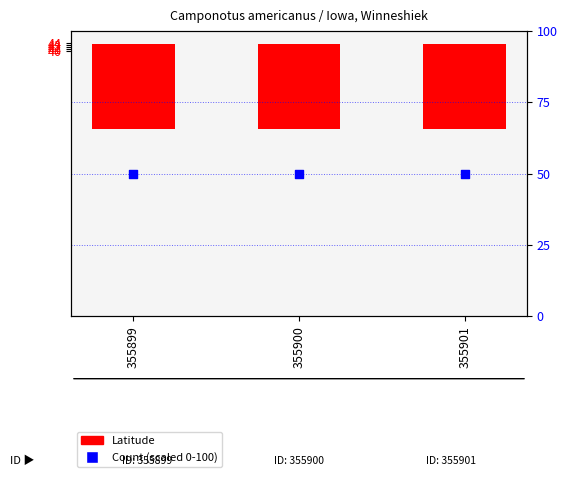

Which series contains the lowest Y value?

Latitude